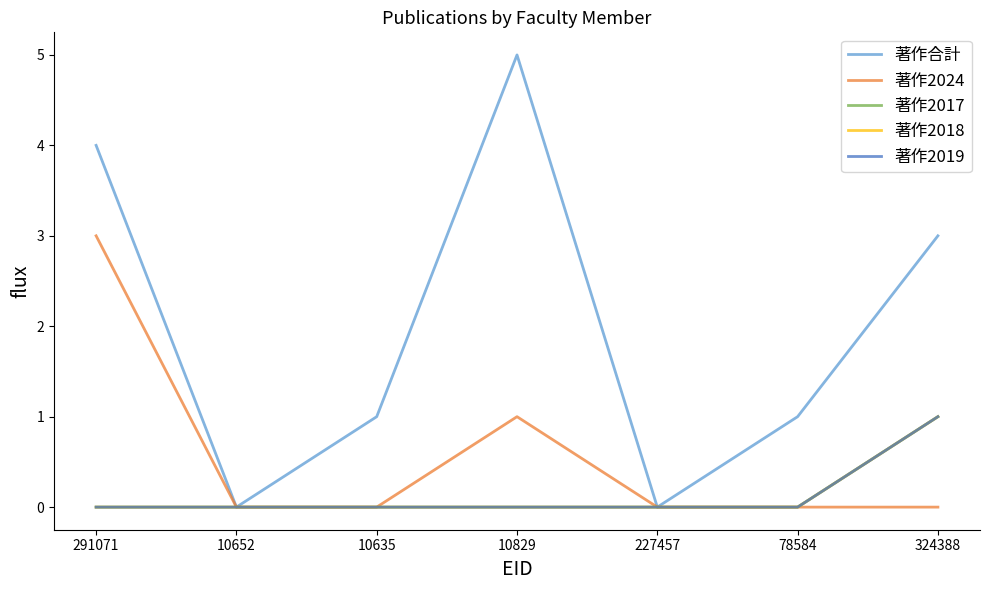

True or false: 著作合計 has a value of 5 at 291071.

False